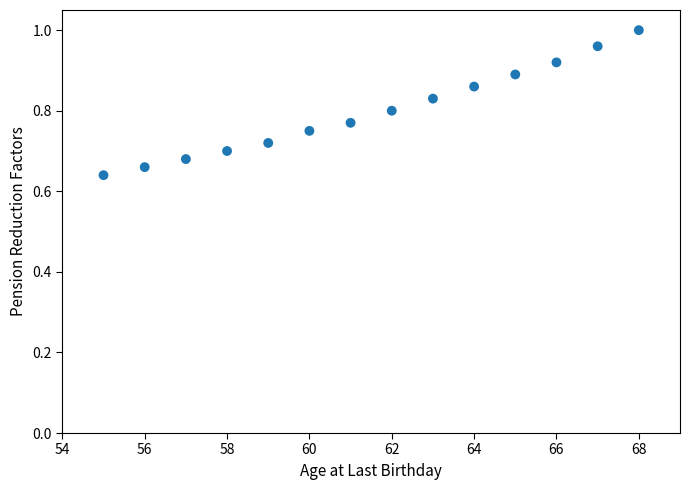

What is the range of X values (max minus min)?

13.0